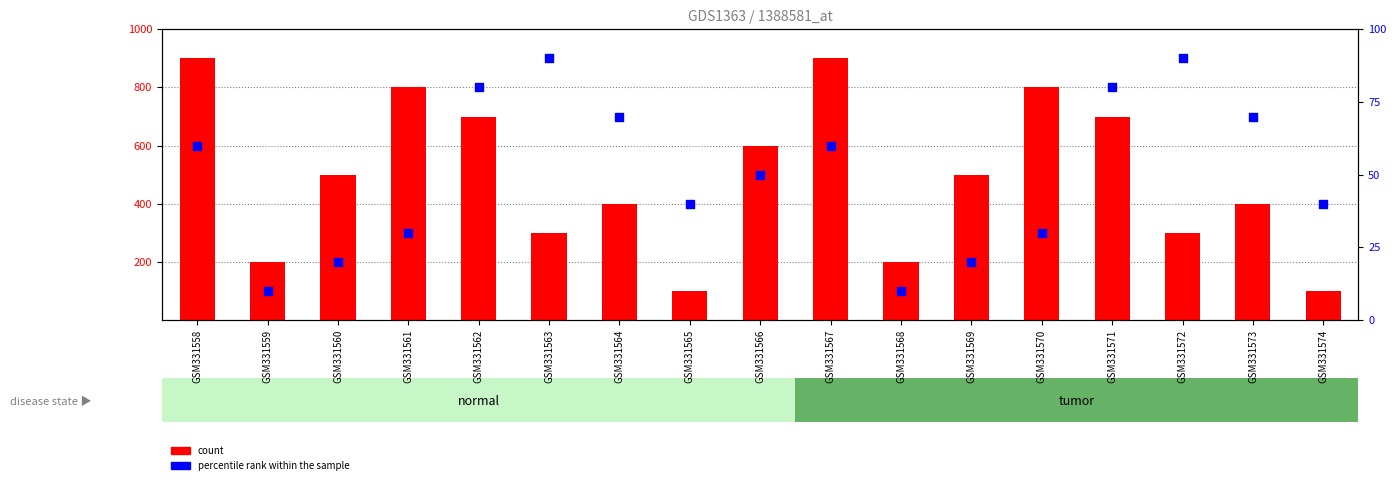

At which category is the sum across all series the highest?

GSM331558